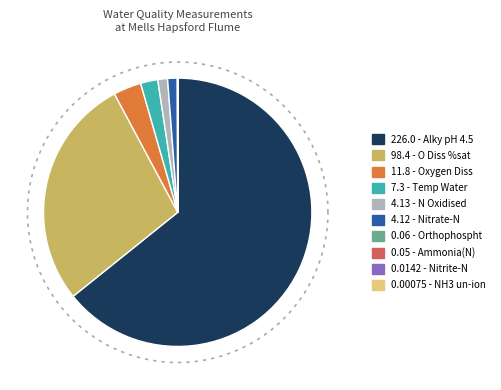

How many slices are in this pie chart?

10